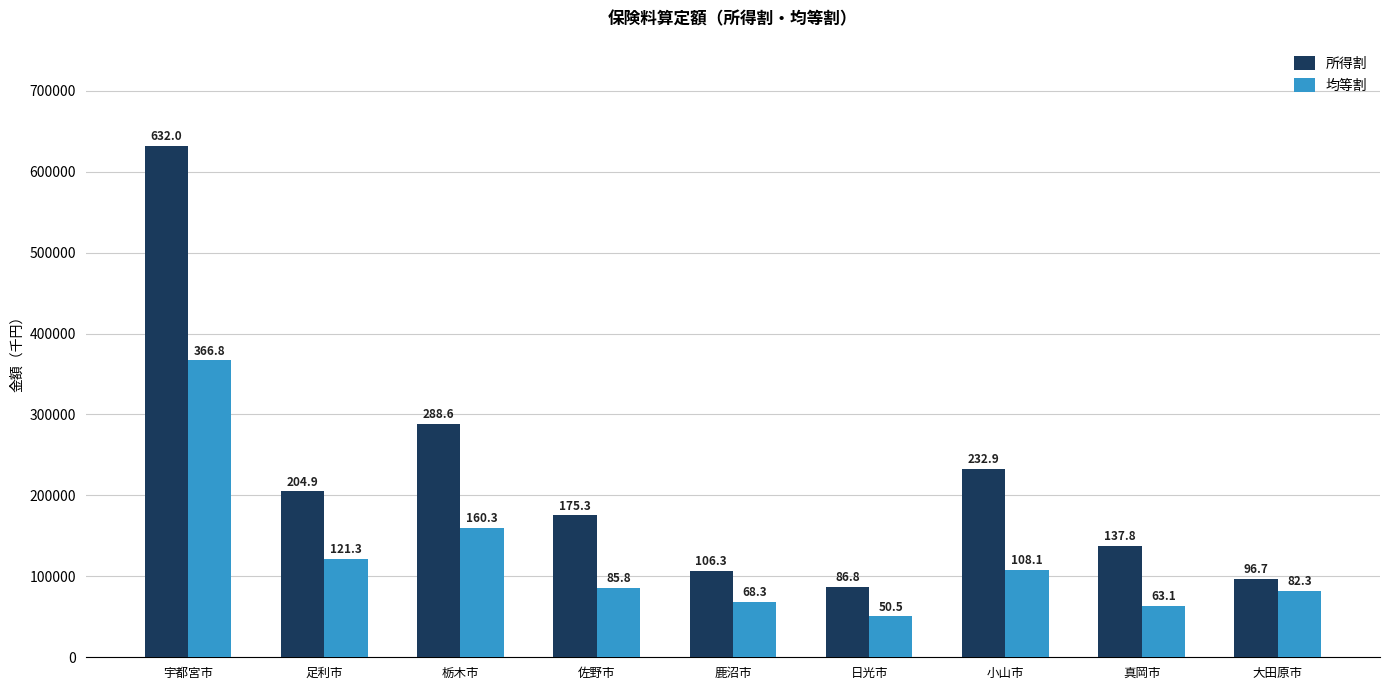

Which category has the highest value in the 所得割 series?

宇都宮市